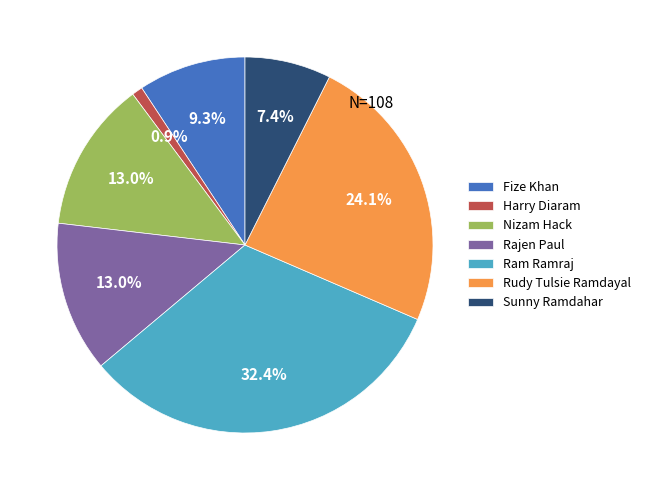

Does Rudy Tulsie Ramdayal represent more than half of the total?

No